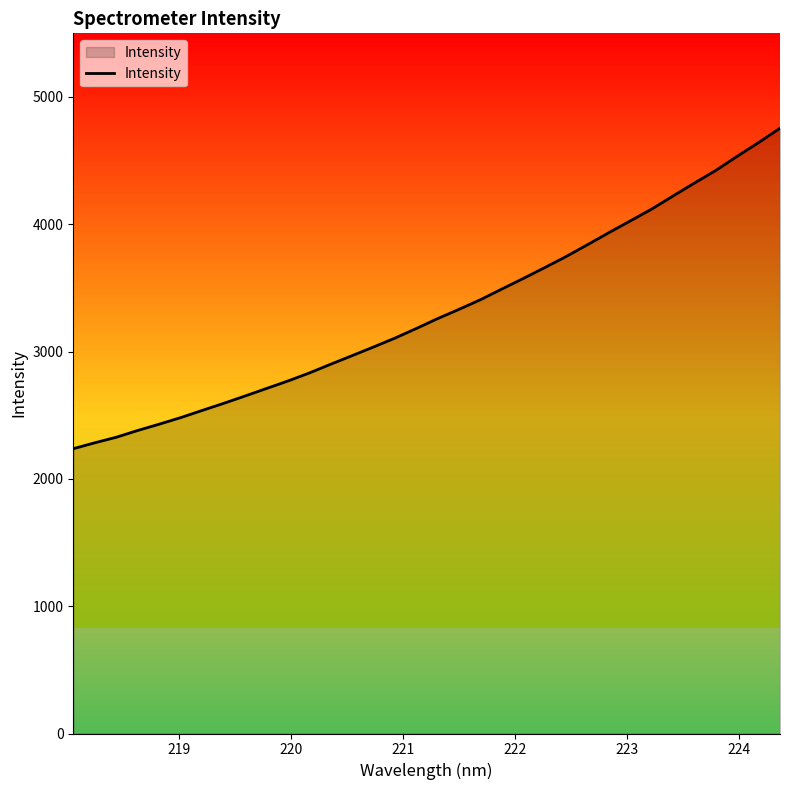

What is the difference between the maximum and minimum values?

2517.8